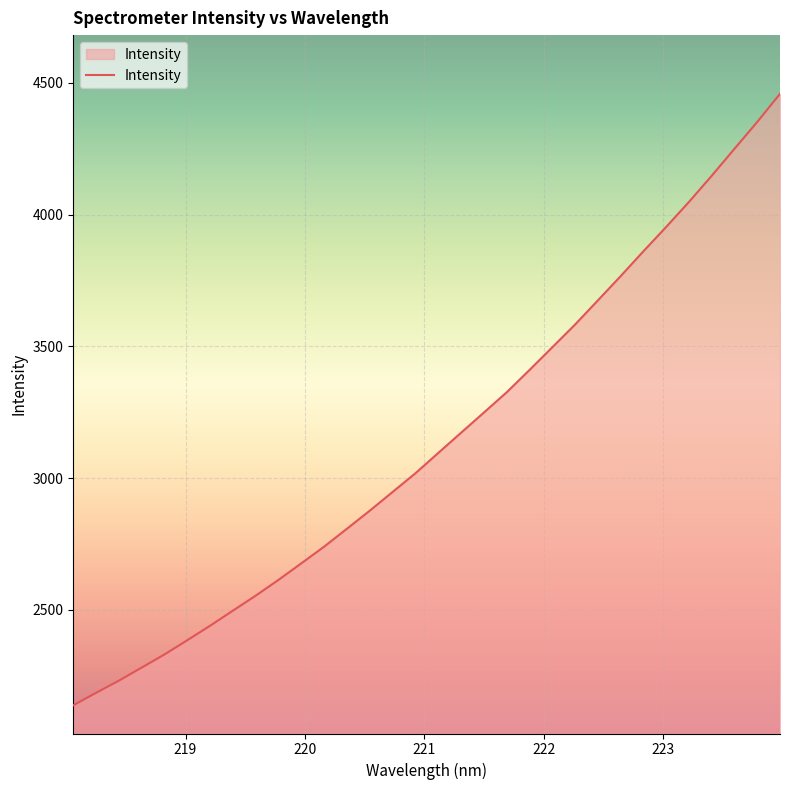

What is the difference between the maximum and minimum values?

2319.6